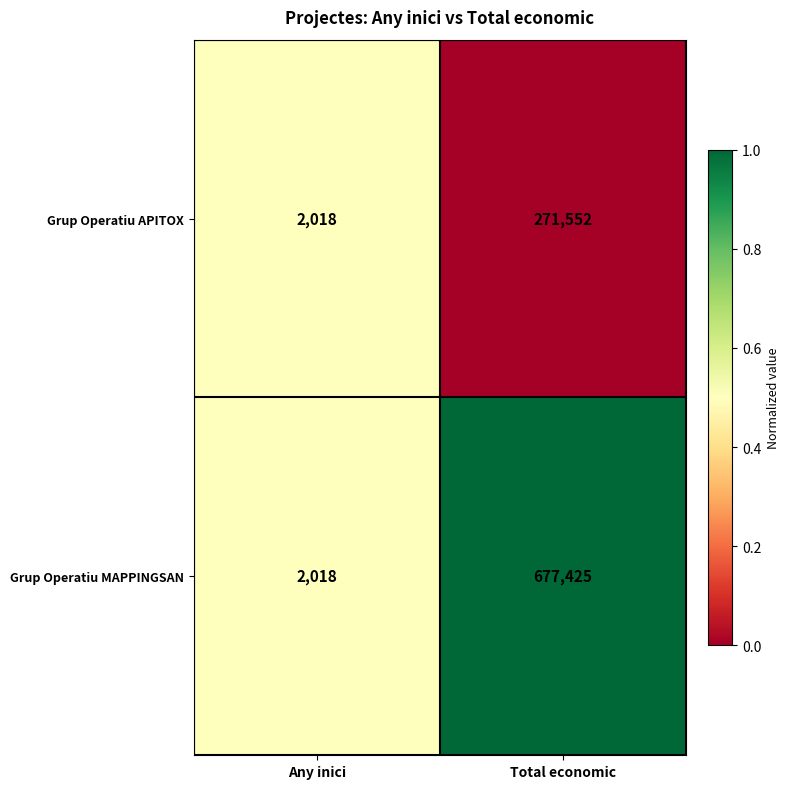

Which label corresponds to the largest value in the chart?

Total economic